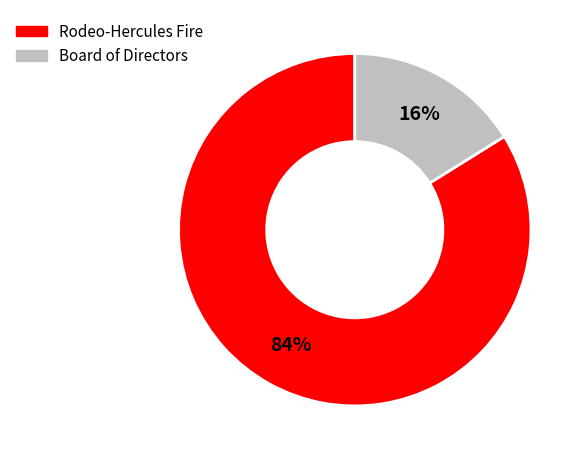

Do Board of Directors and Rodeo-Hercules Fire together represent more than half of the pie?

Yes